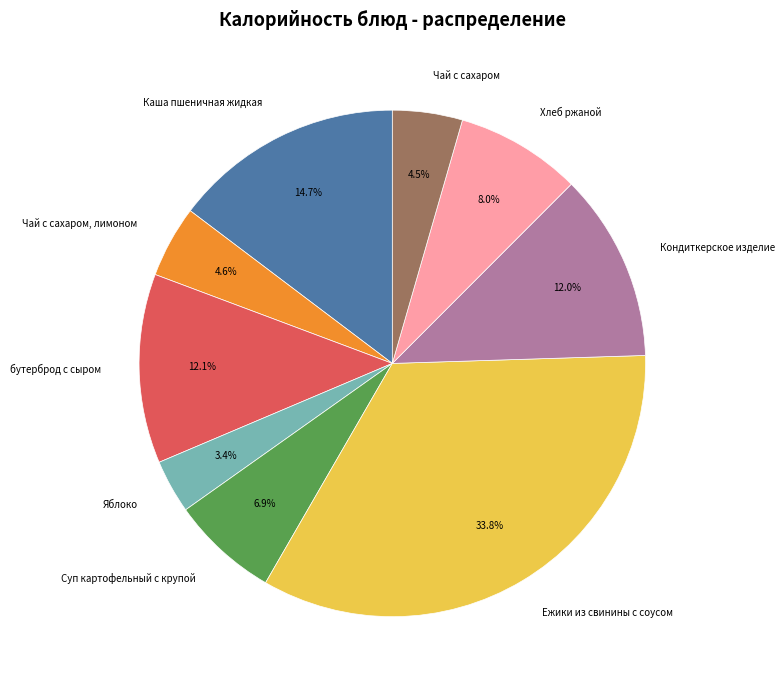

True or false: Чай с сахаром, лимоном accounts for 14% of the total.

False